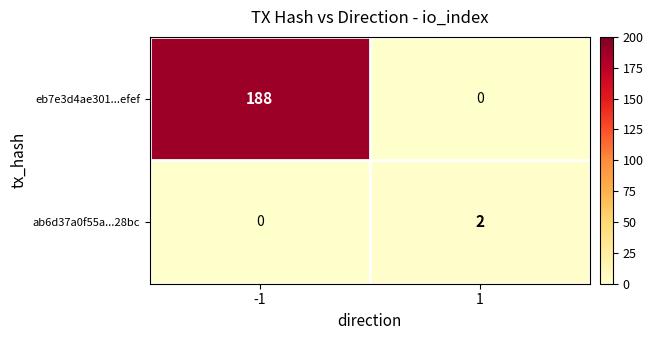

What is the difference between the eb7e3d4ae301...efef values at 1 and -1?

188